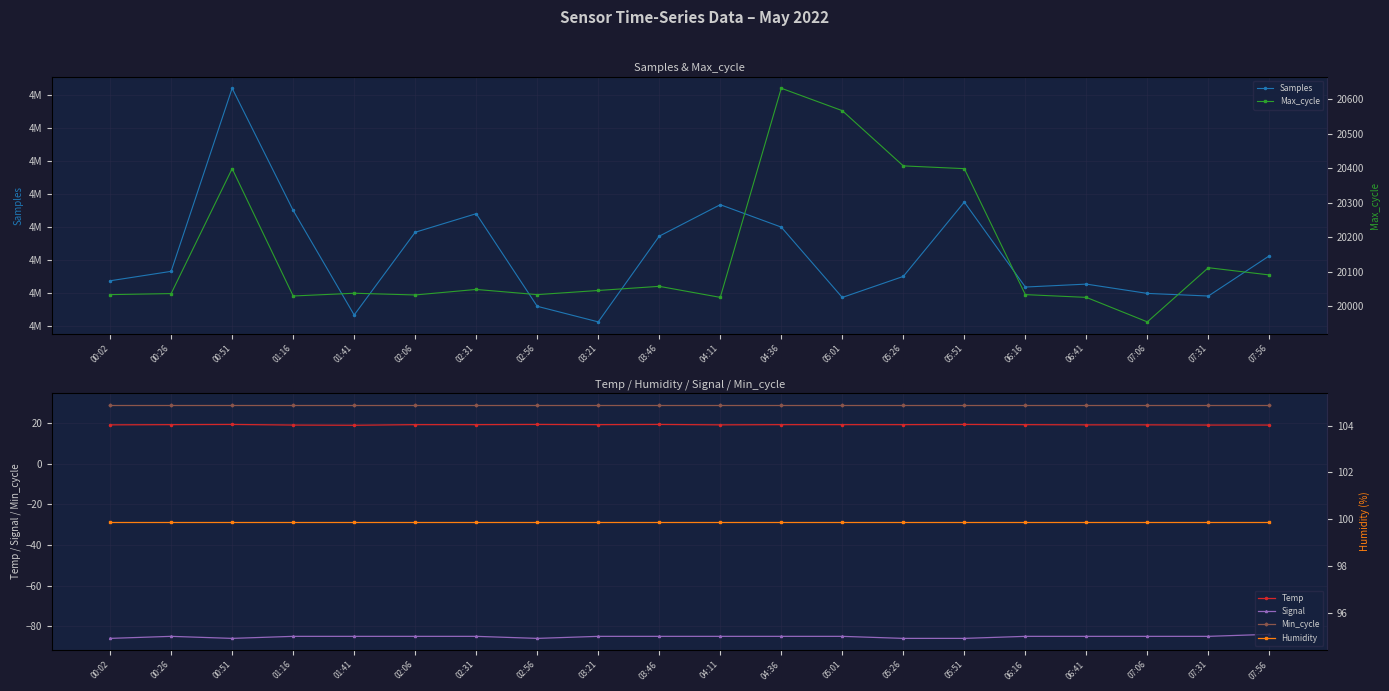

True or false: Humidity has a value of 30.2 at 06:16.

False